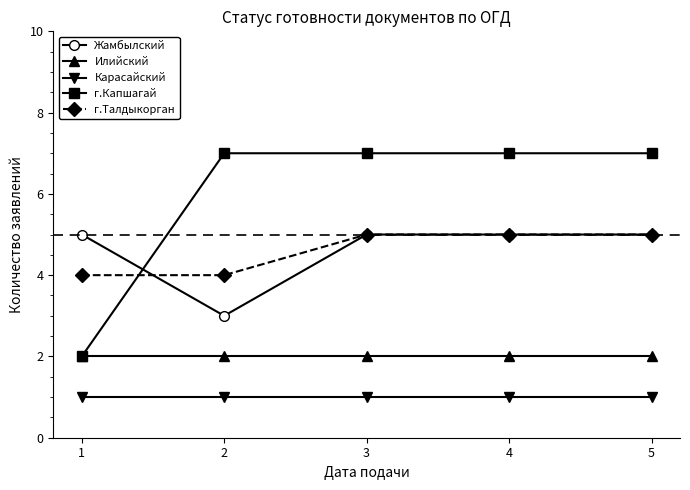

How many г.Талдыкорган values are between 4 and 5?

5